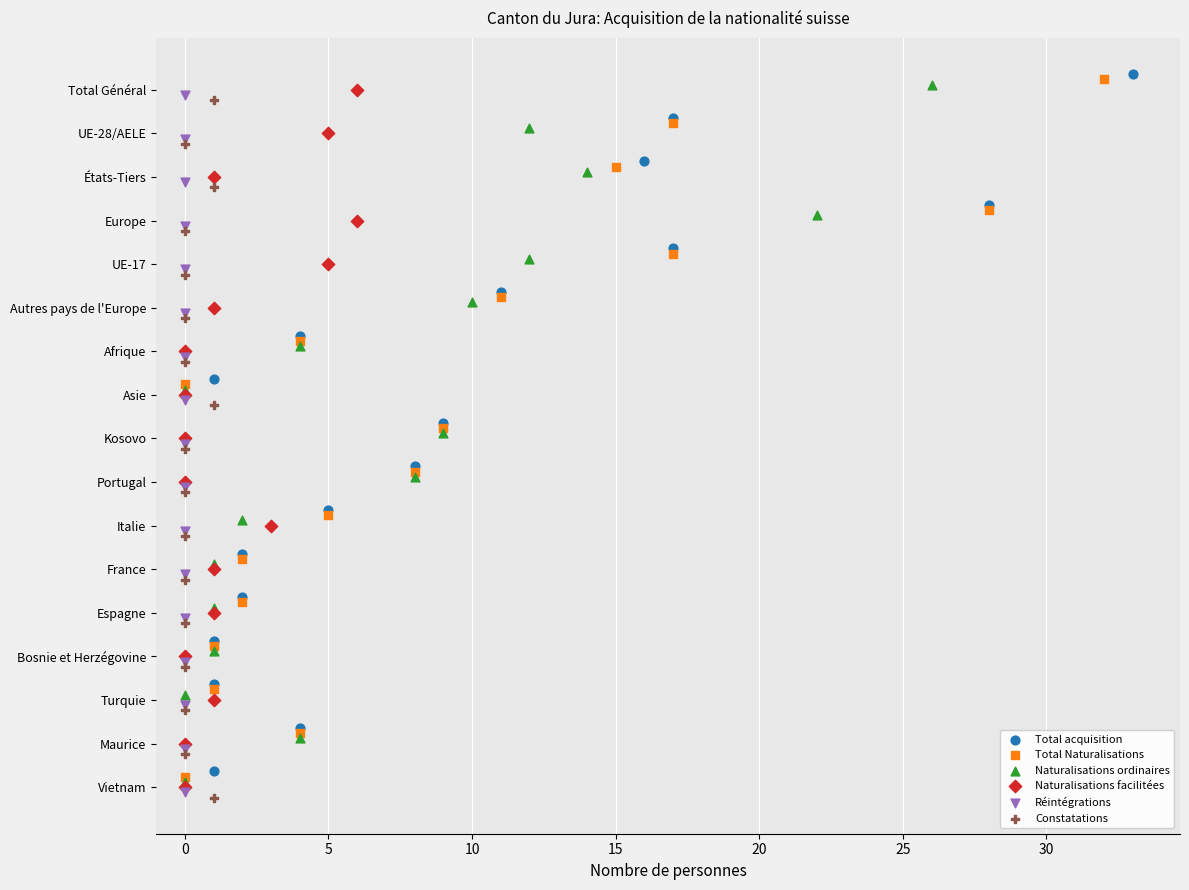

Which series contains the lowest Y value?

Total acquisition